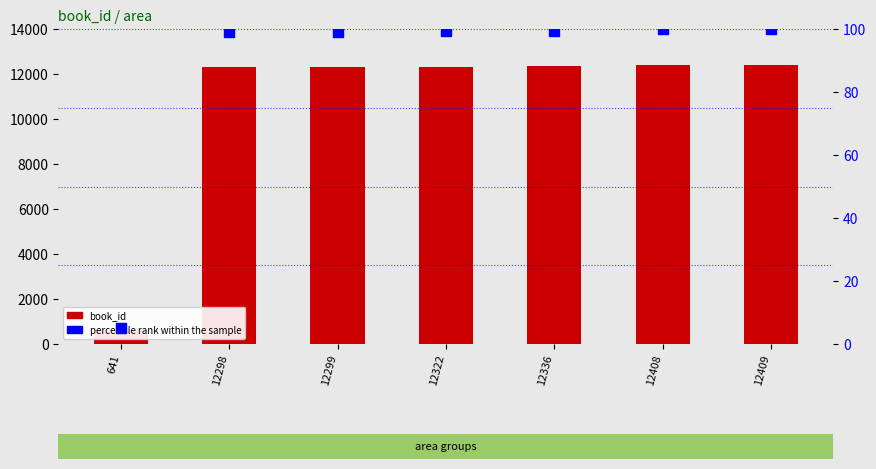

What is the lowest value of the book_id series?

641.0